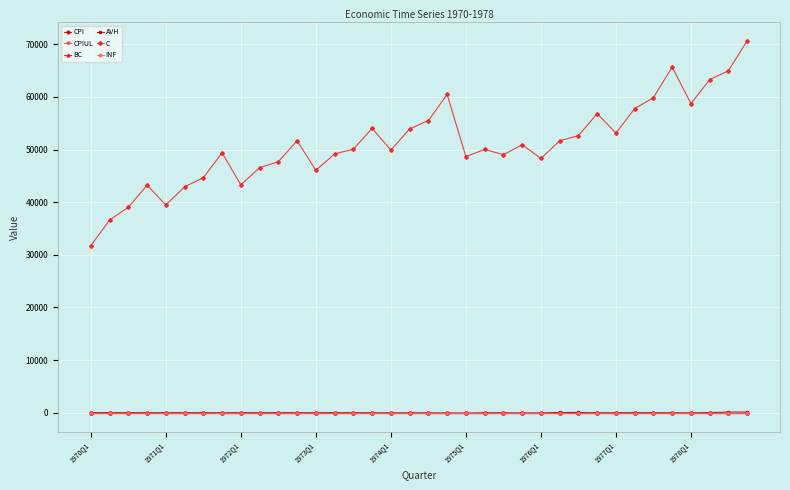

True or false: AVH and C intersect in this chart.

False